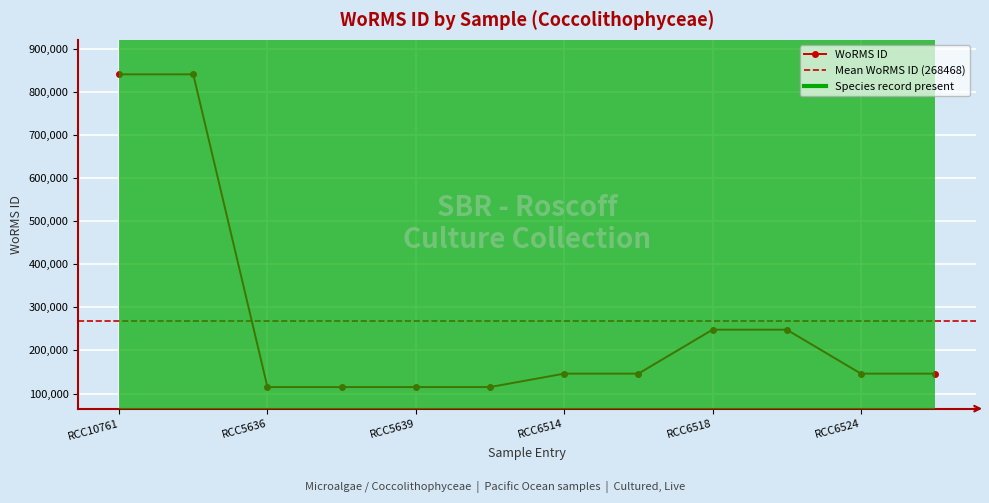

How many categories are shown in the chart?

12